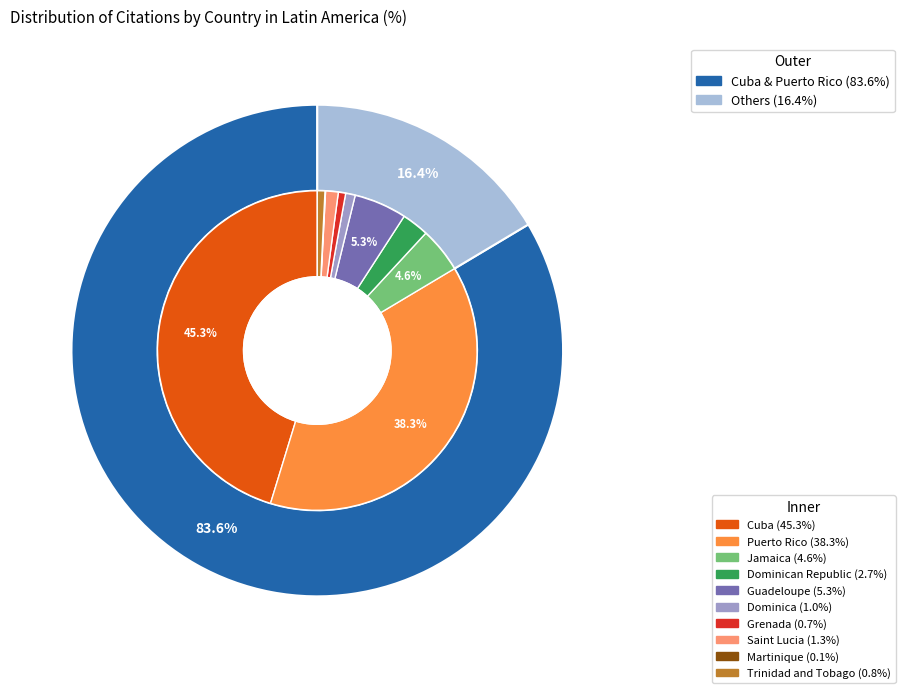

The Grenada slice represents 11% of the pie. True or false?

False